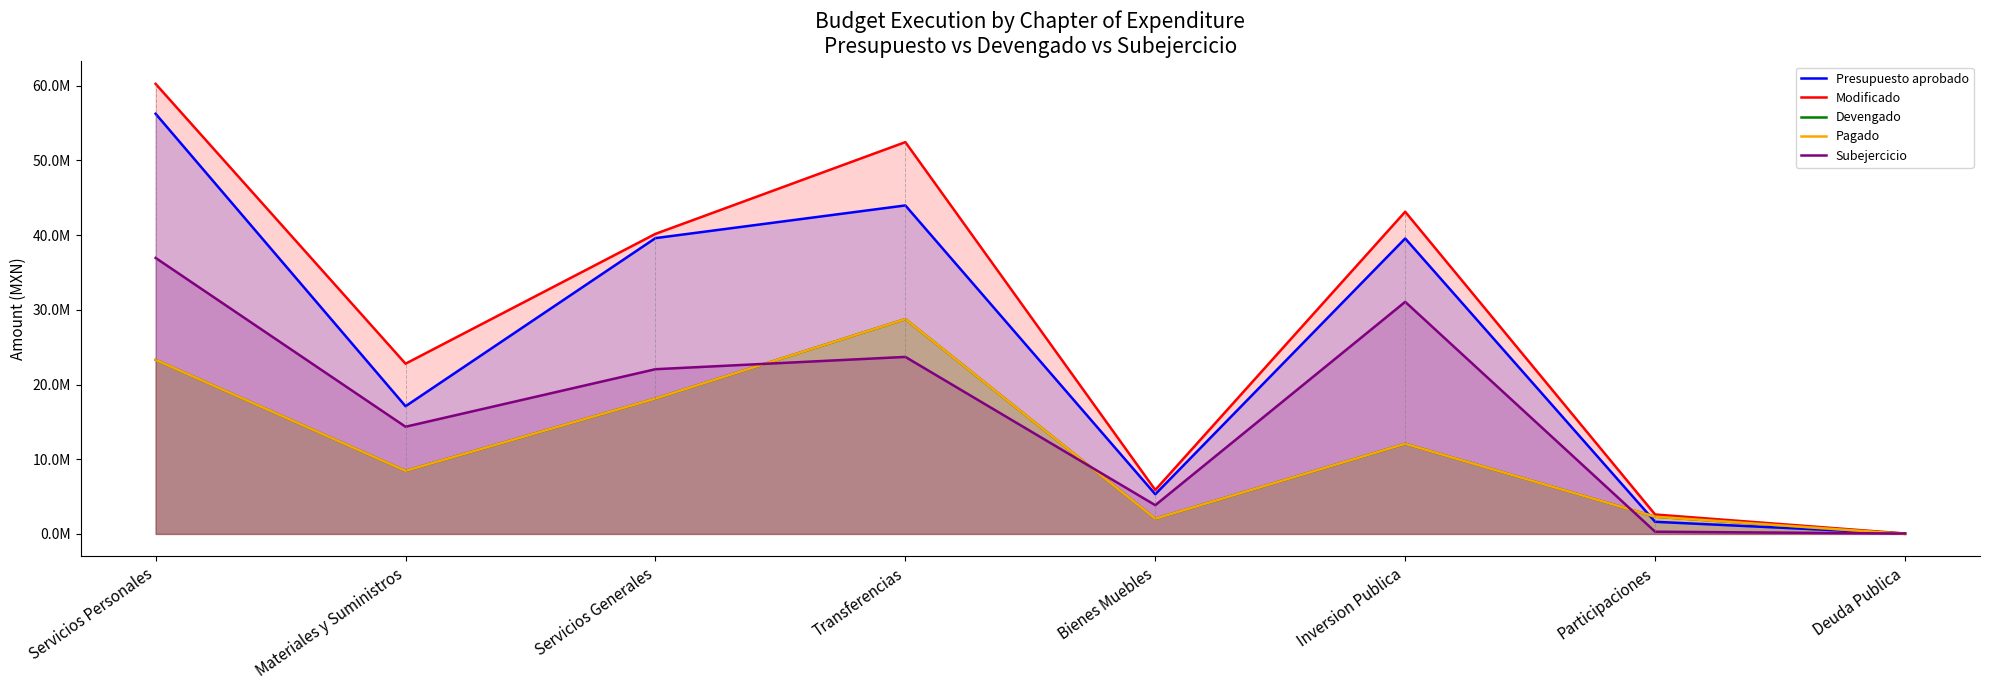

List the series in order of their peak value, lowest first.

Devengado, Pagado, Subejercicio, Presupuesto aprobado, Modificado